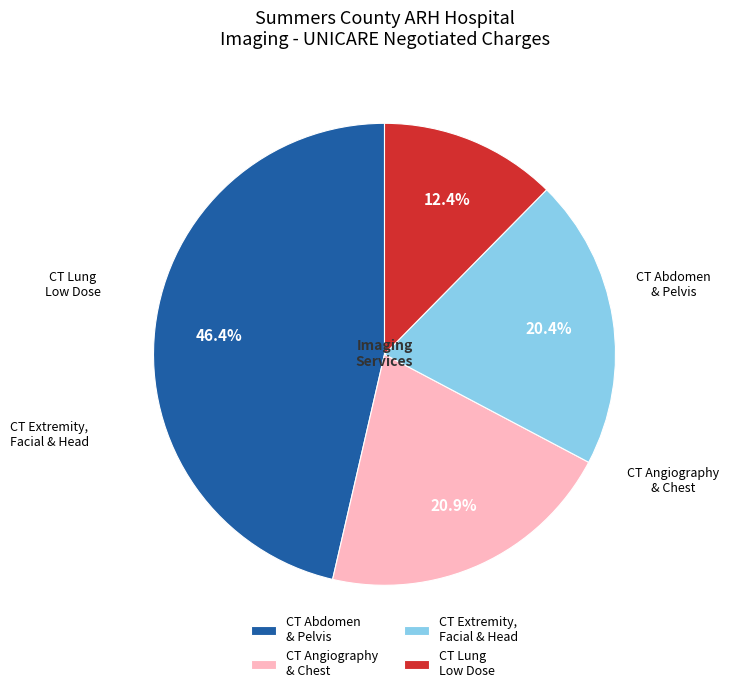

Is there a majority slice in this chart?

No